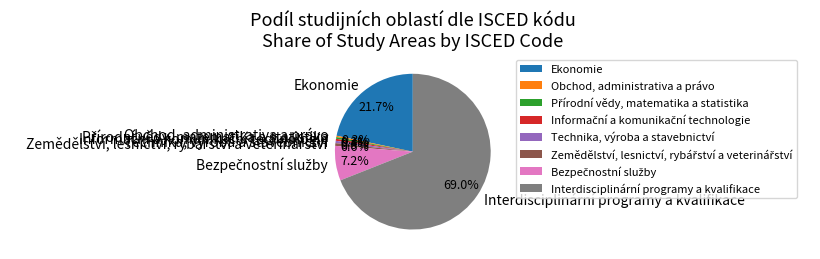

Which category accounts for the majority?

Interdisciplinární programy a kvalifikace